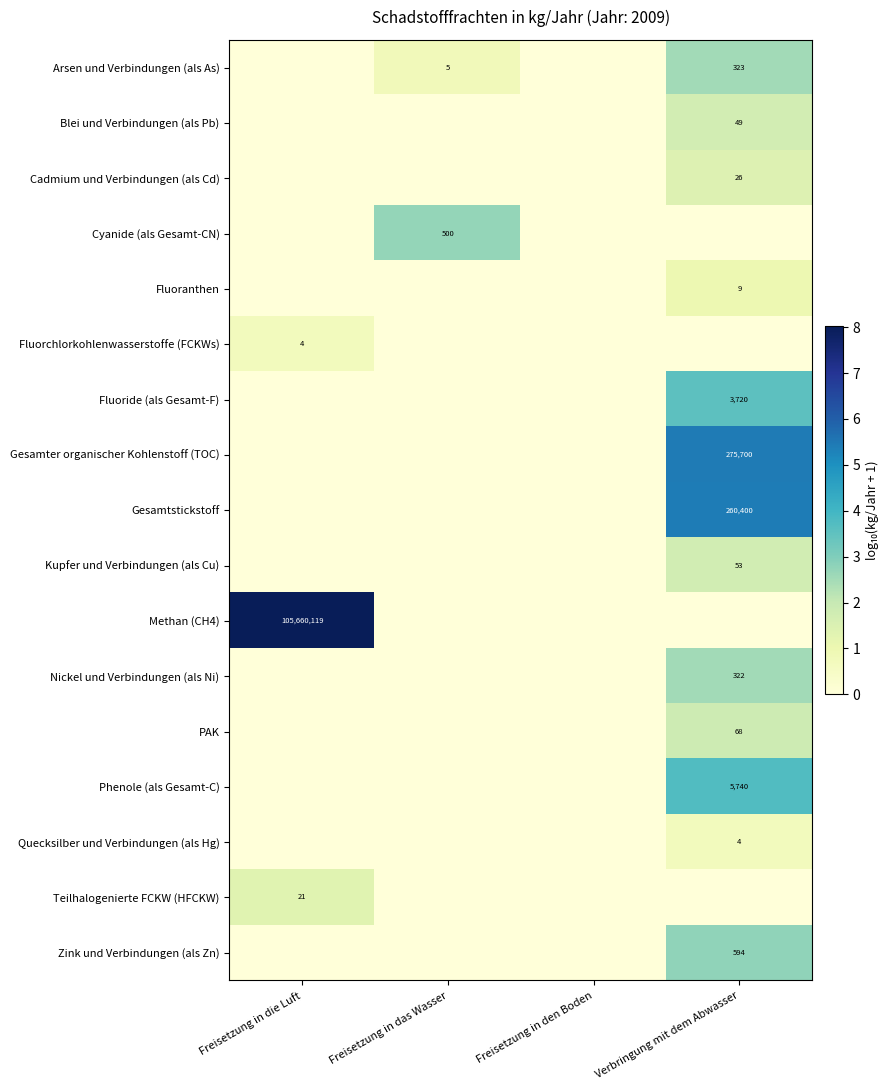

Is it true that Quecksilber und Verbindungen (als Hg) equals 4 at Verbringung mit dem Abwasser?

True